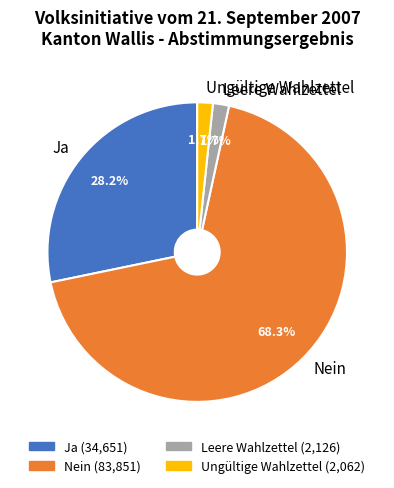

What percentage is the Nein slice, to the nearest percent?

68%